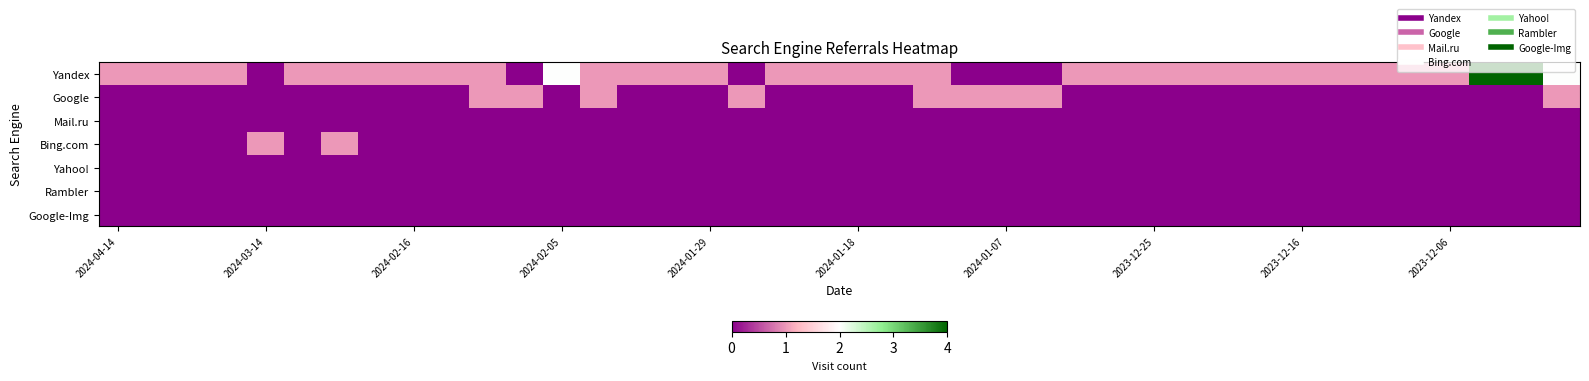

Which series has the largest total across all categories?

Yandex